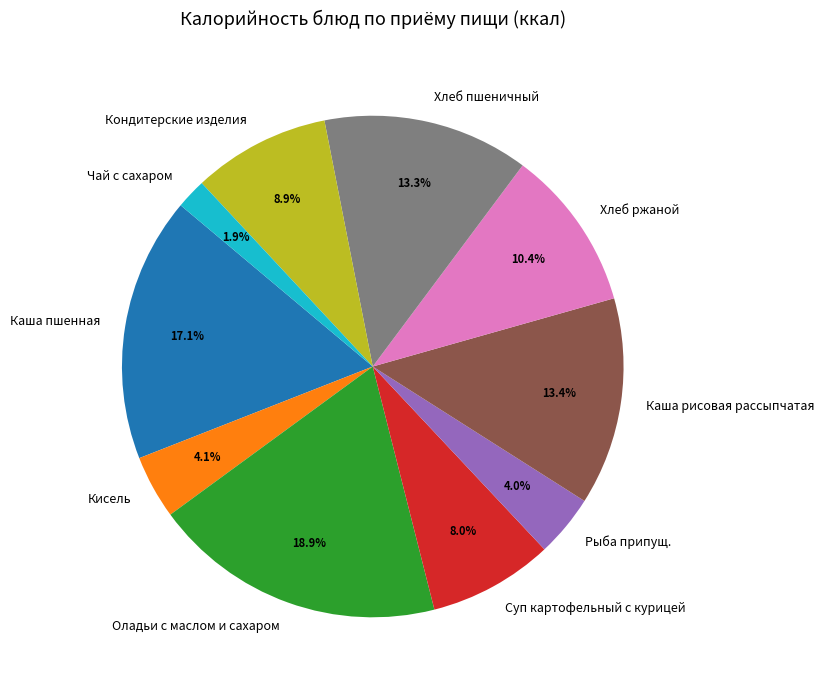

How many segments does this pie chart have?

10